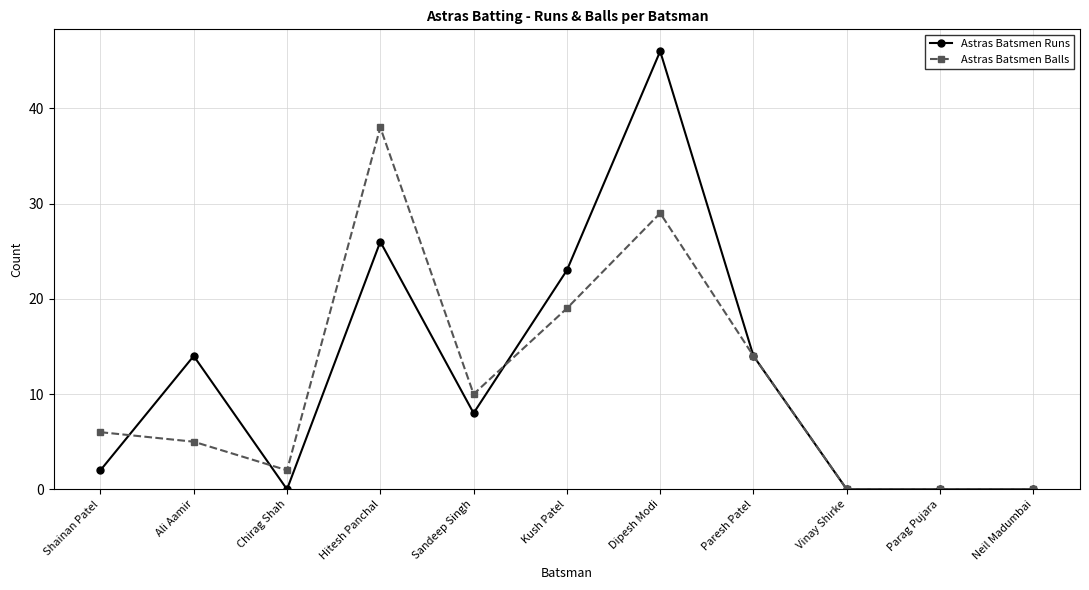

How many data points does each series have?

11